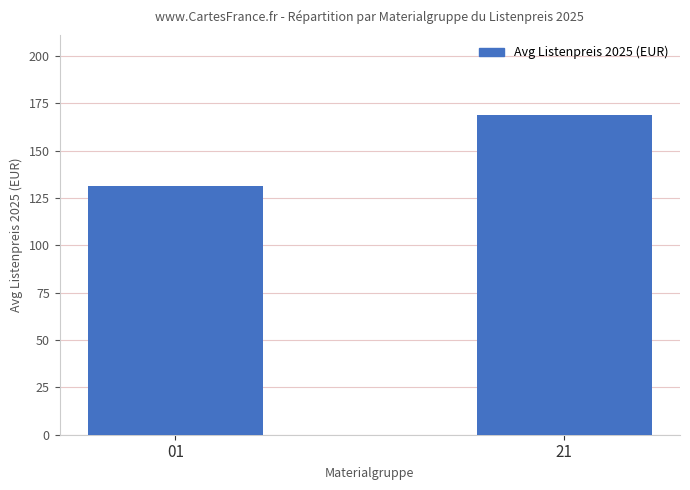

List the labels in order of value, smallest first.

01, 21